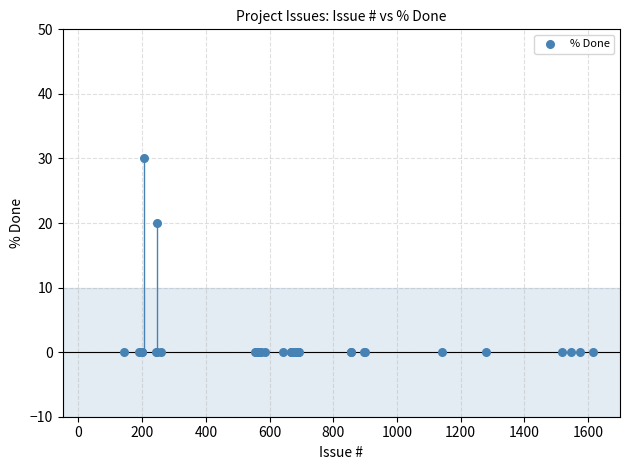

What Y value in the scatter plot is closest to 15?

20